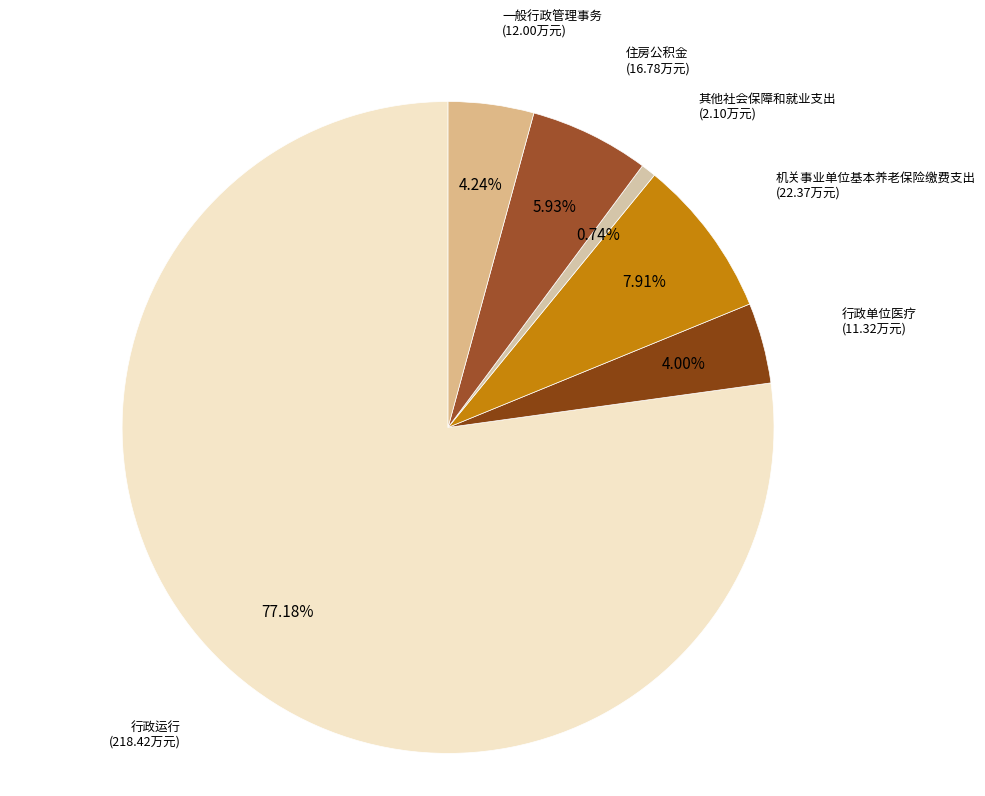

Which slice is the smallest?

其他社会保障和就业支出